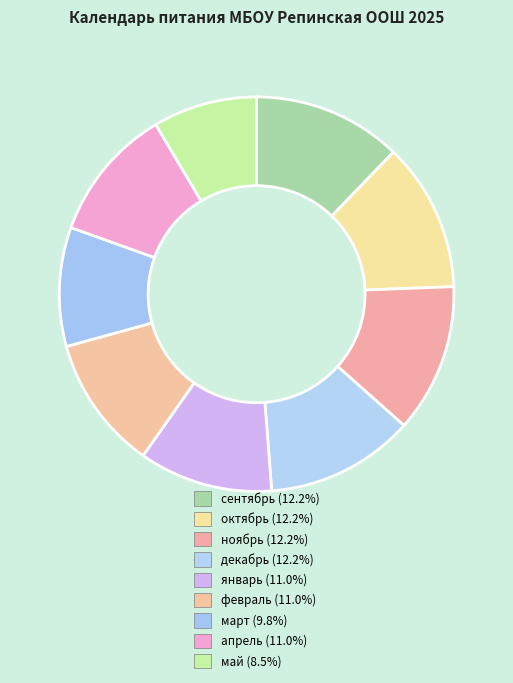

Count the number of slices in the pie.

9